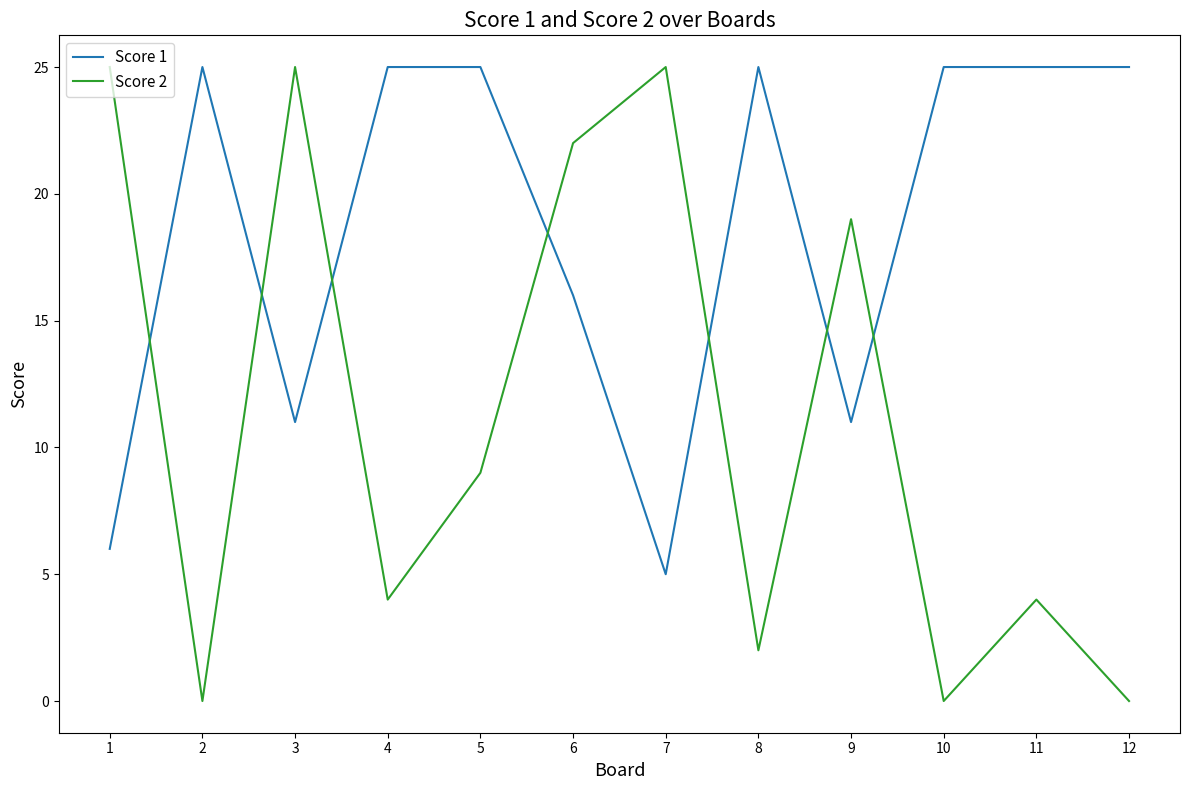

What is the sum of the Score 1 values at 6 and 12?

41